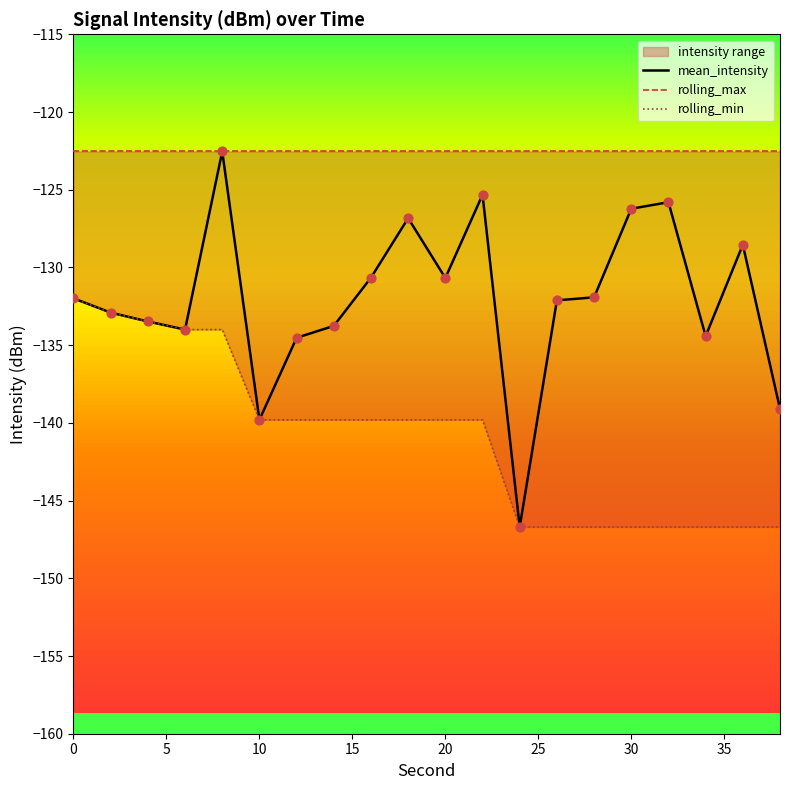

Which series has the widest spread of Y values?

mean_intensity